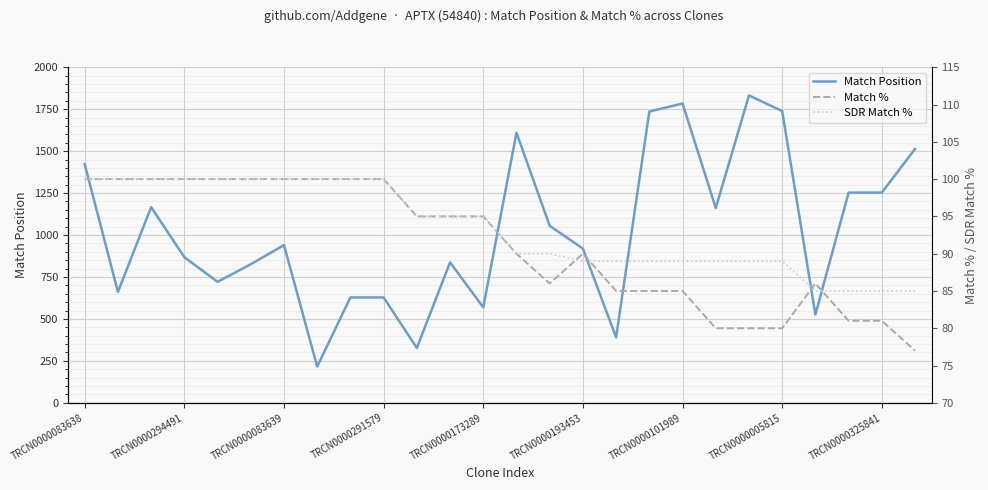

List the series in order of their peak value, lowest first.

Match %, SDR Match %, Match Position